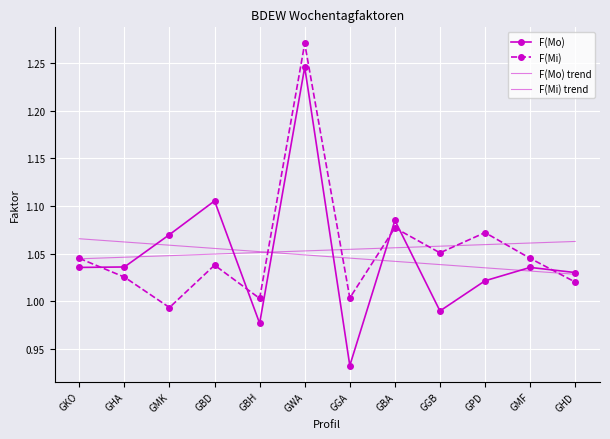

How many times do F(Mo) and F(Mi) cross each other?

5